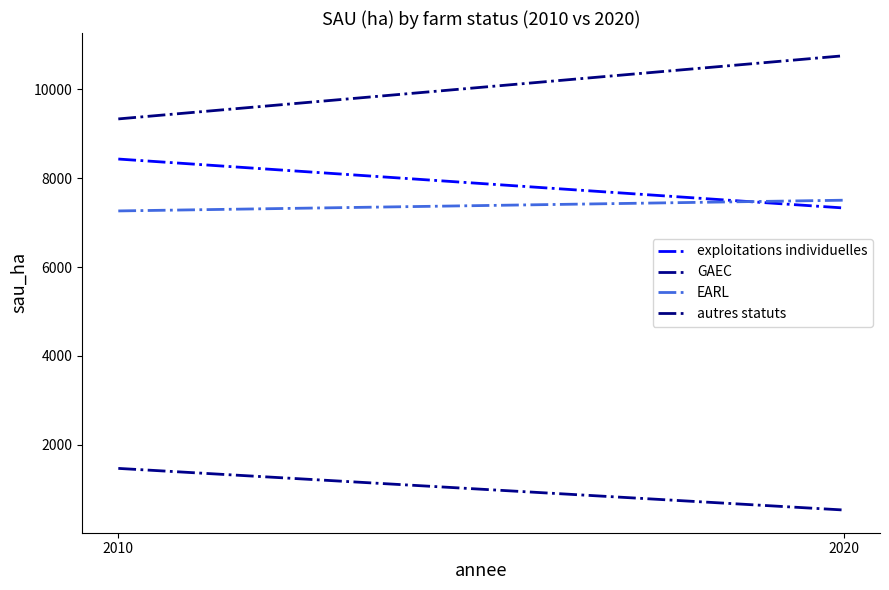

Between 2010 and 2020, which series saw the biggest shift?

autres statuts